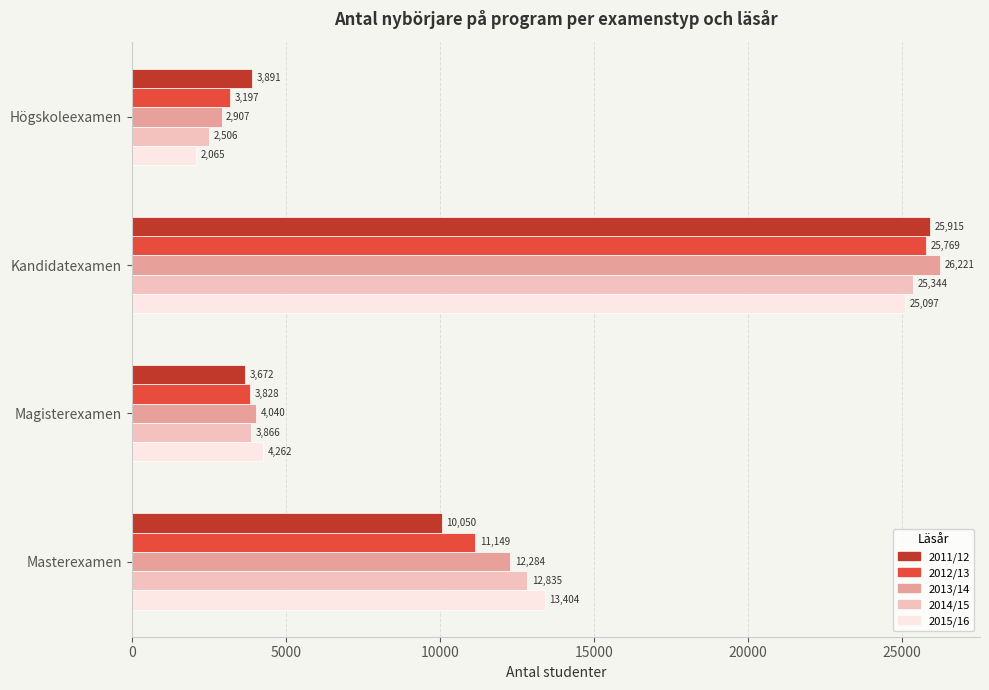

Which series changed the most between Kandidatexamen and Masterexamen?

2011/12